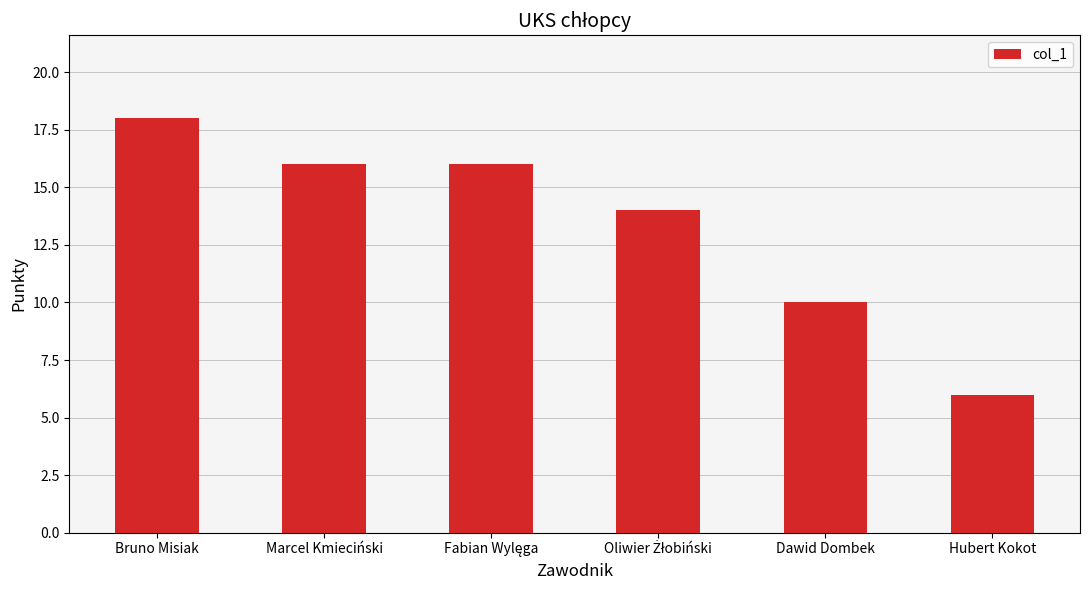

What value does the data have at Bruno Misiak, to the nearest 5?

20